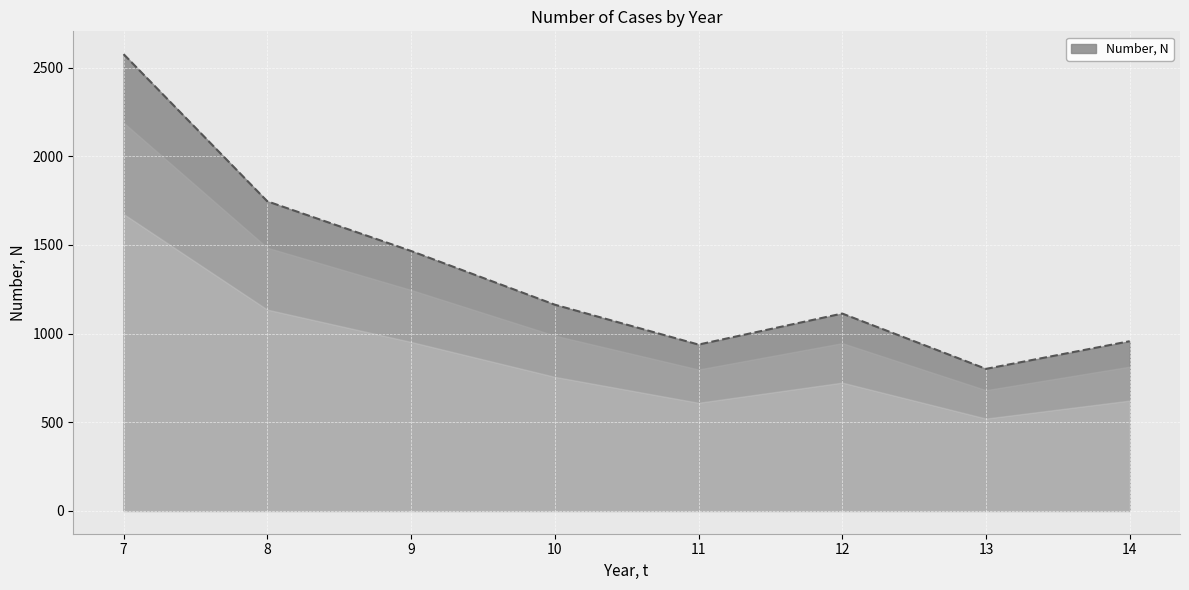

At which category does the chart reach its minimum across all series?

13